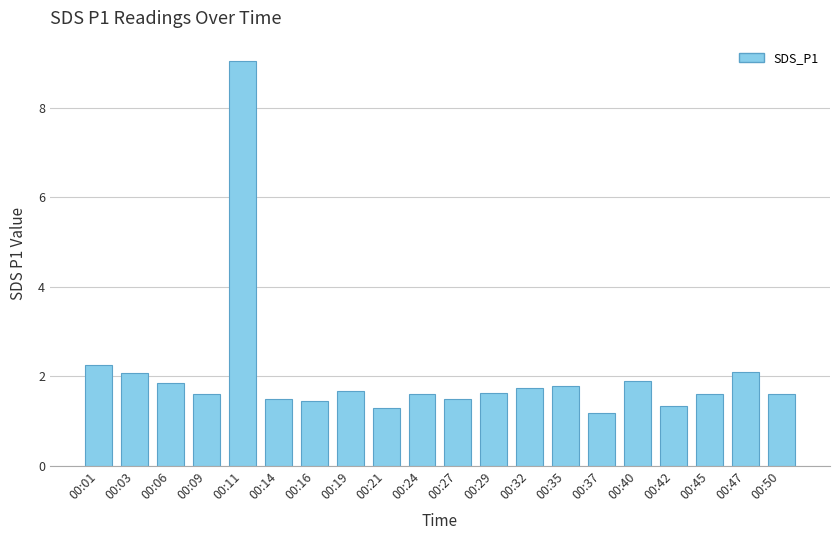

Does the chart contain stacked bars?

No